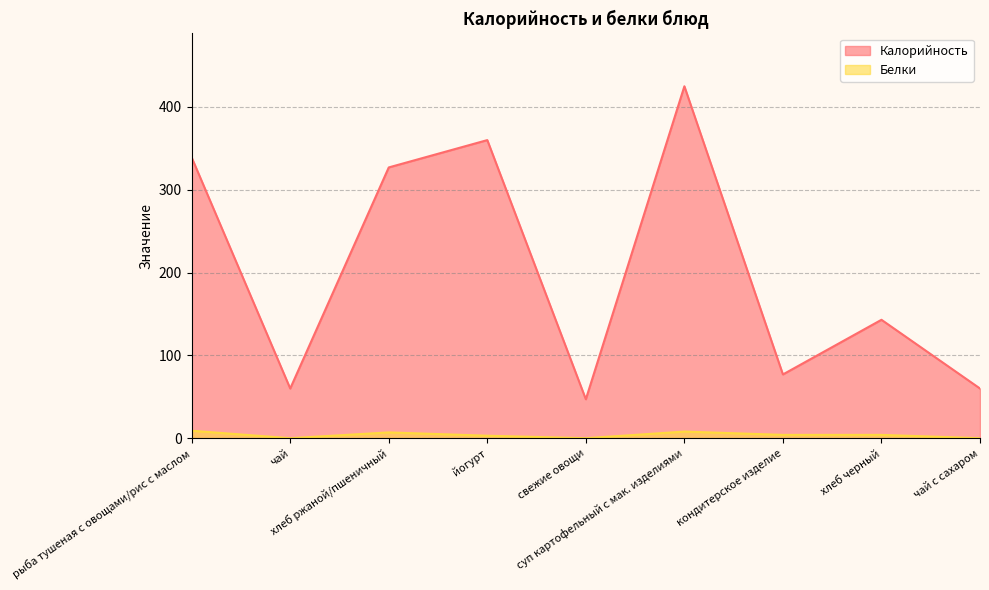

Between йогурт and рыба тушеная с овощами/рис с маслом, which is larger?

йогурт